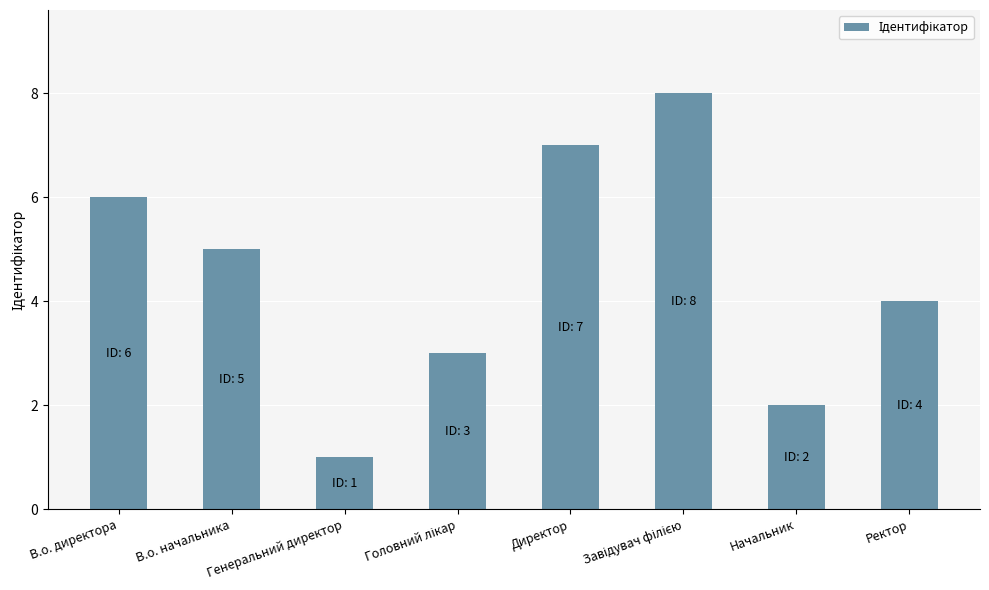

The chart shows a value of 5 at В.о. начальника. True or false?

True